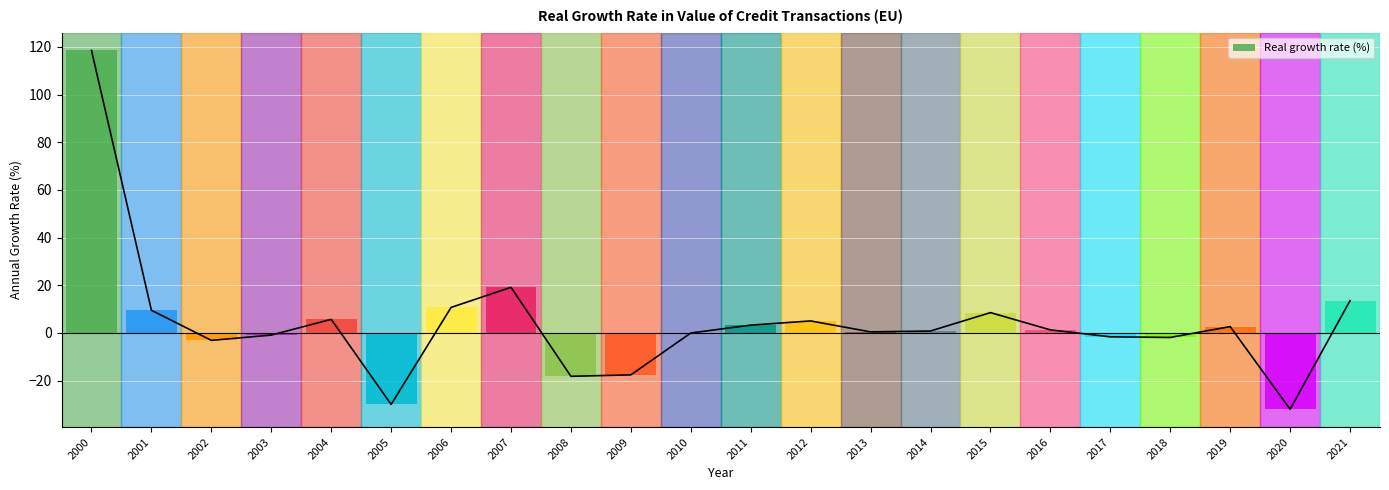

Reading right to left, what are all the values shown in this chart?

13.5	-32.0	2.7	-1.9	-1.6	1.3	8.5	0.8	0.4	5.0	3.3	-0.0	-17.6	-18.2	19.1	10.7	-30.0	5.7	-0.9	-3.1	9.5	118.5